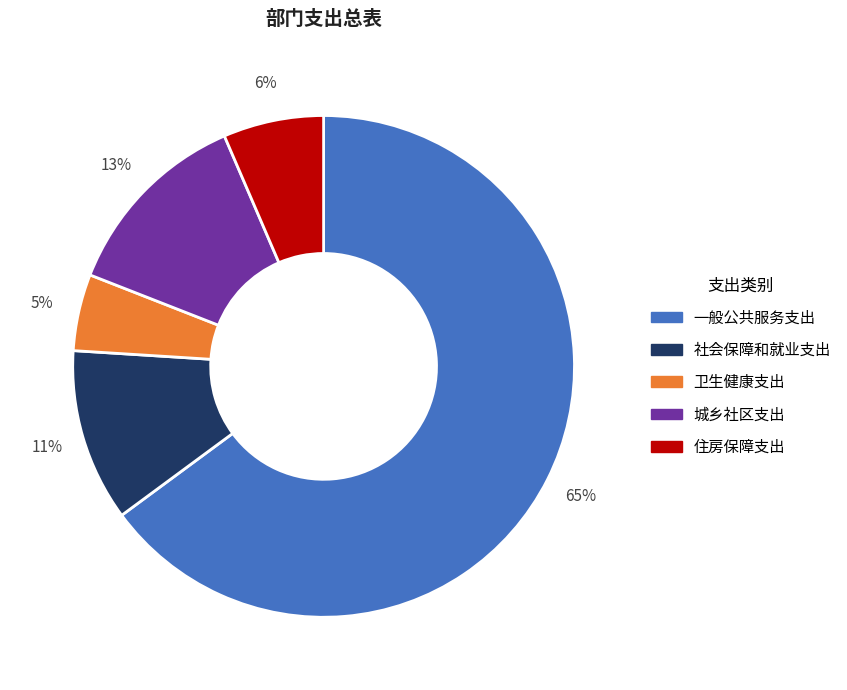

Is 一般公共服务支出 the majority of the pie?

Yes